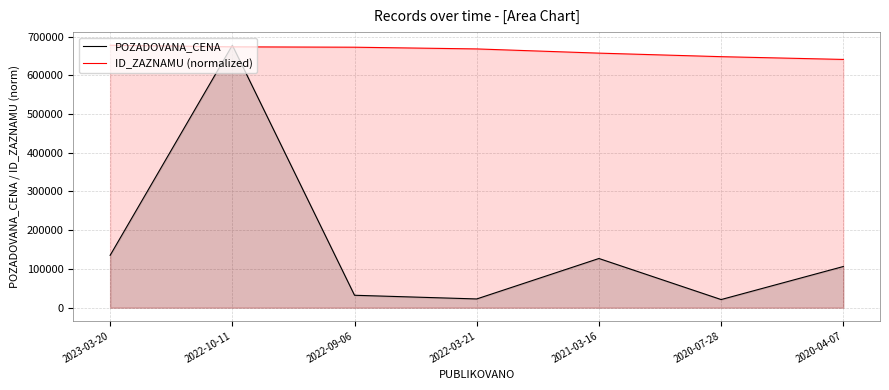

At which label does ID_ZAZNAMU (normalized) reach its peak?

2023-03-20